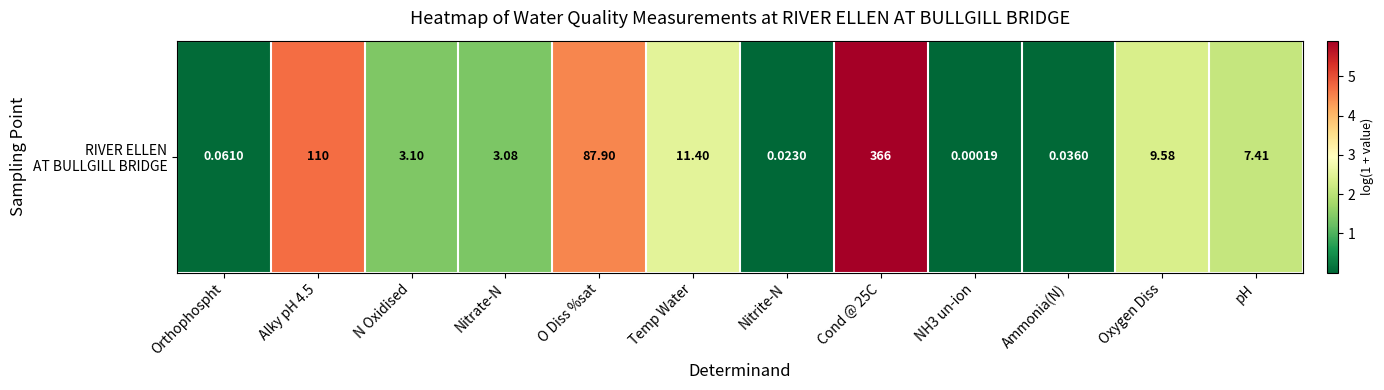

What is the change in value from Orthophospht to NH3 un-ion?

-0.1